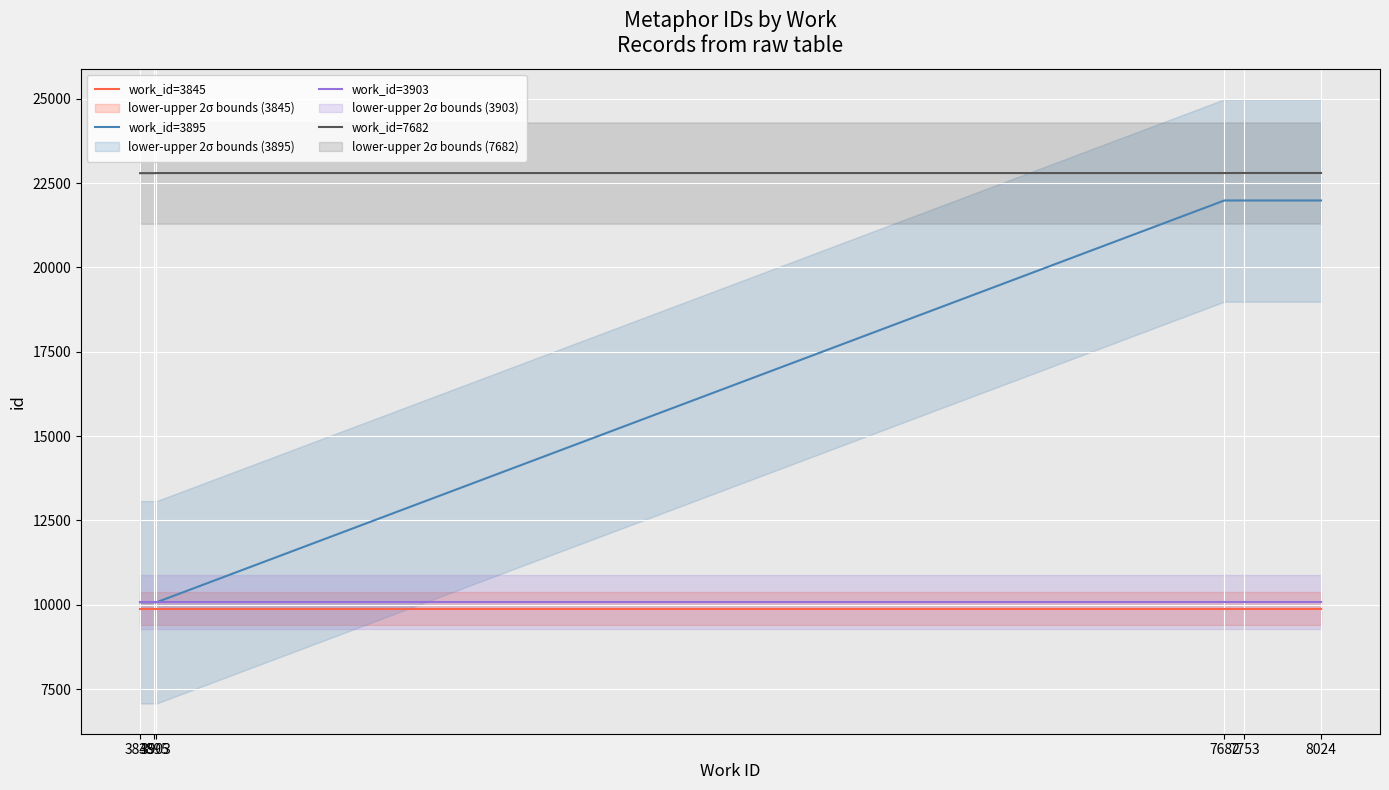

True or false: work_id=7682 and work_id=3903 intersect in this chart.

False